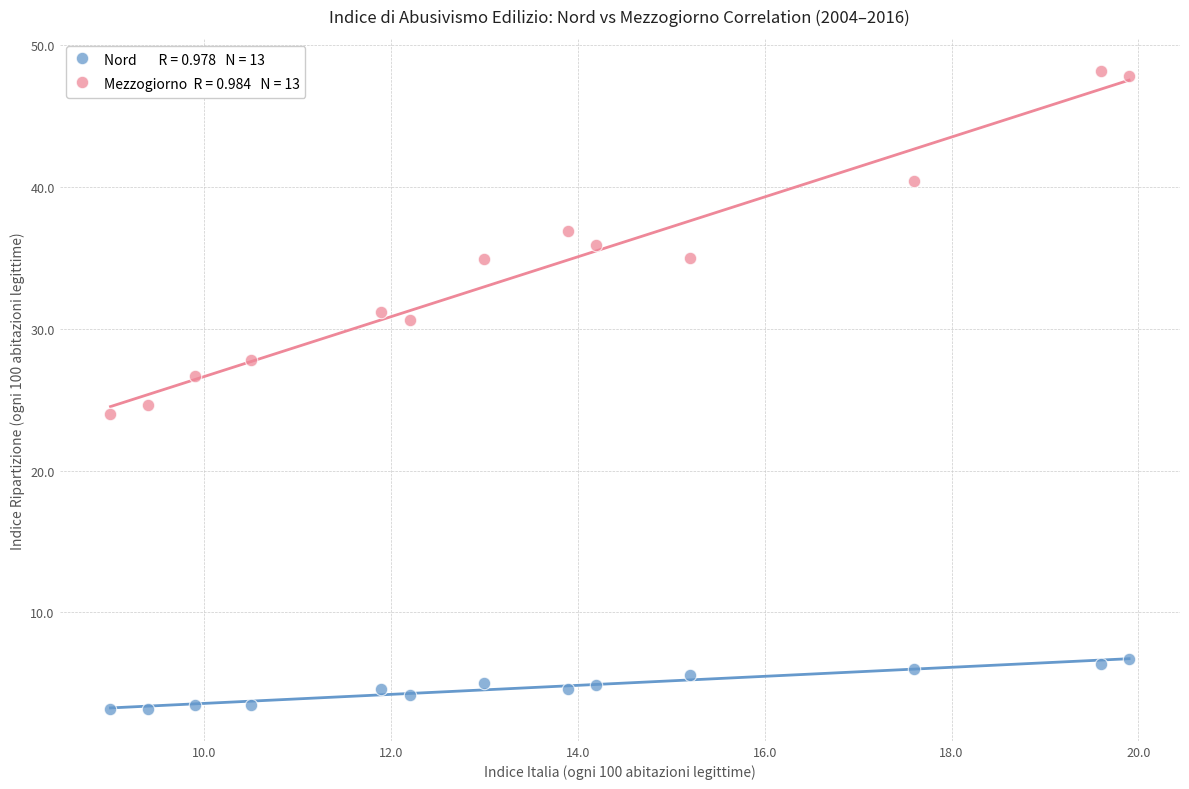

Across all data points, what is the range of Y values (max minus min)?

45.0